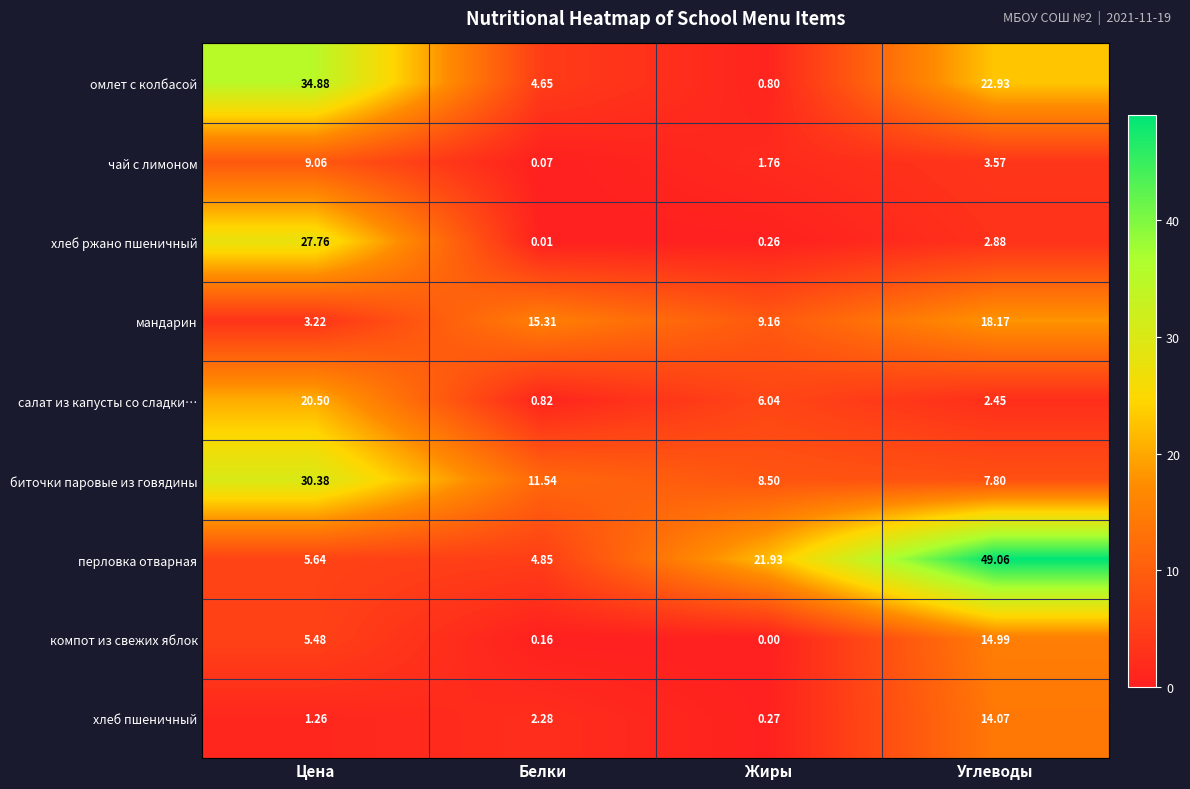

Where is хлеб ржано пшеничный nearest to the value 13?

Углеводы